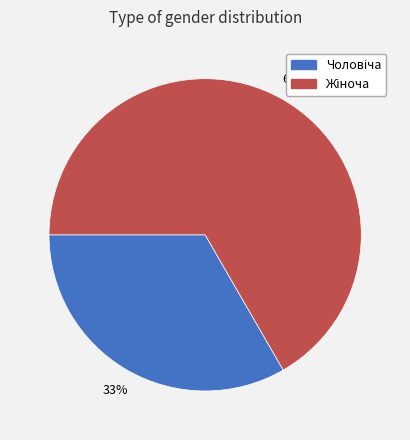

Is there any slice that represents more than half of the pie?

Yes